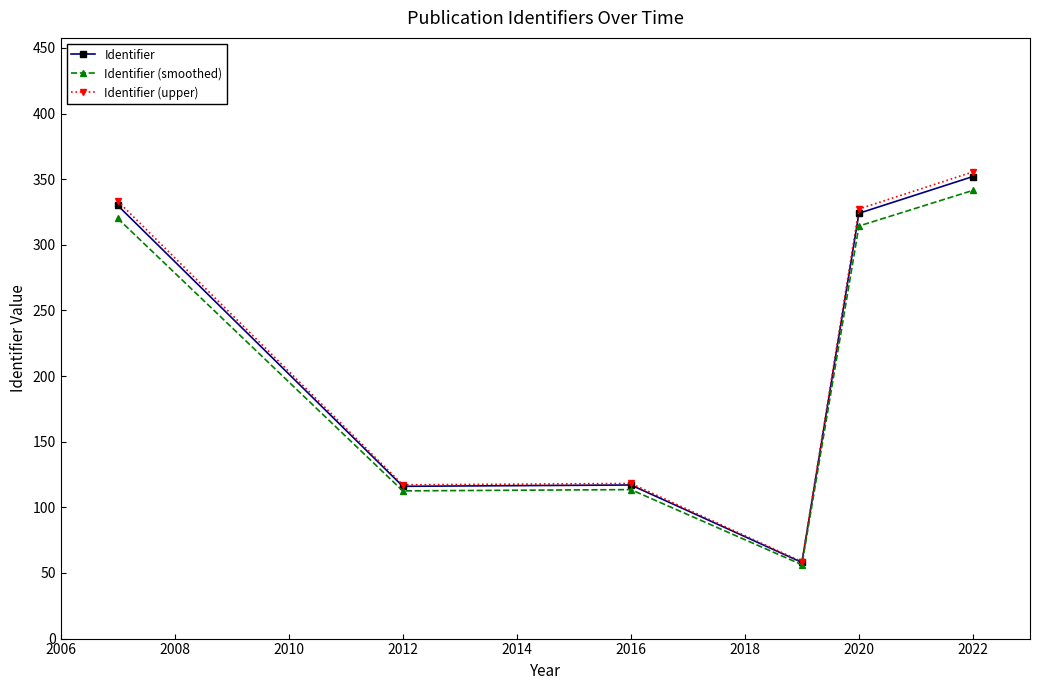

At how many categories does at least one series exceed 245?

3